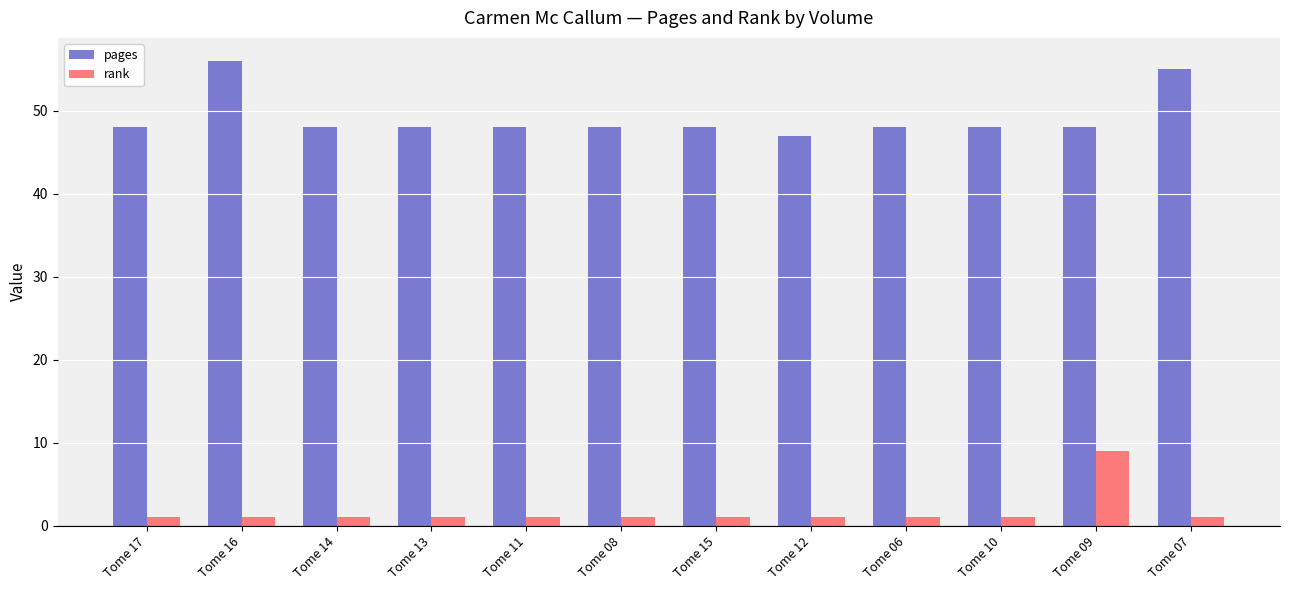

What is the highest value of the pages series?

56